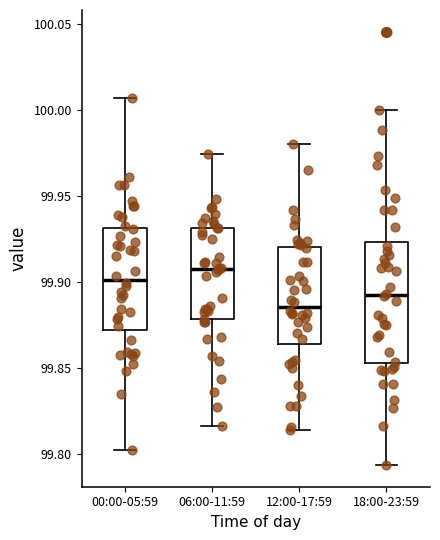

Which box has the highest median line?

06:00-11:59